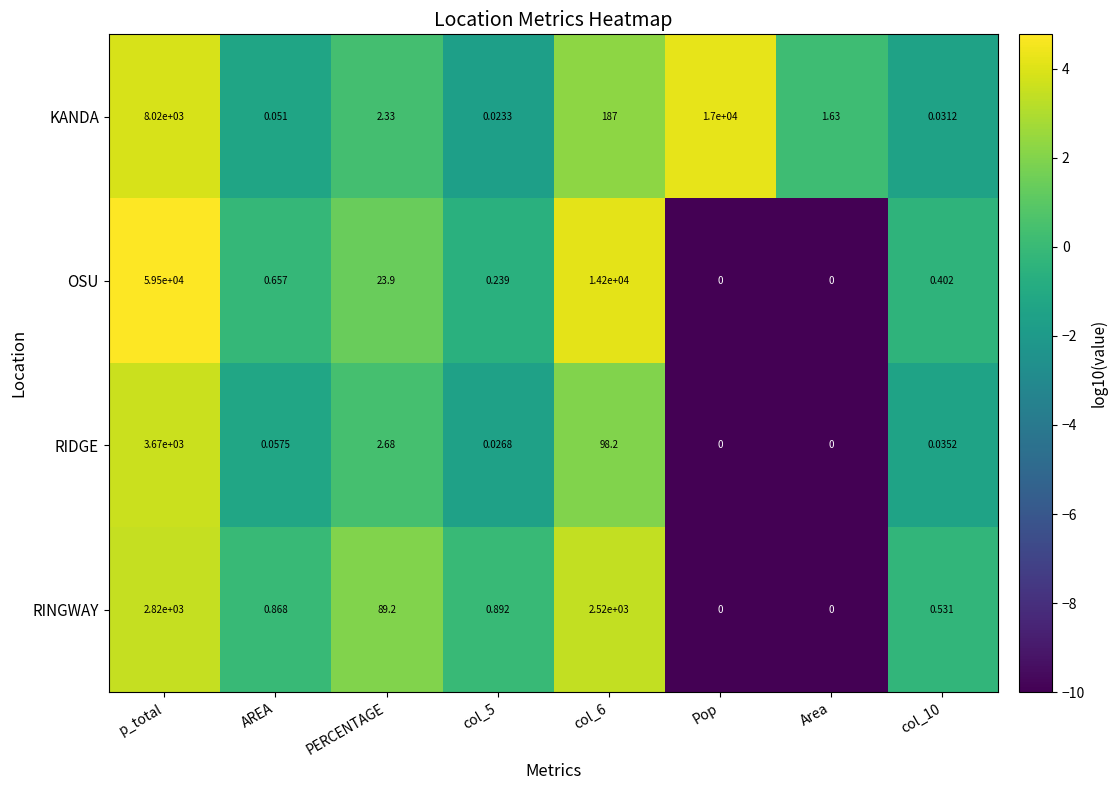

Where does the KANDA series first go above 2?

p_total